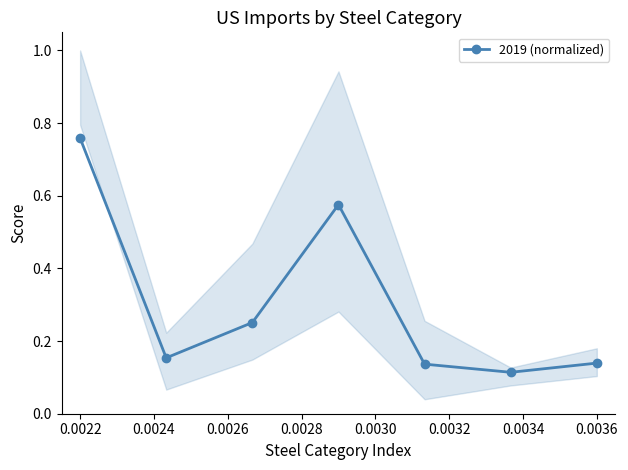

What is the minimum value shown in the chart?

0.1